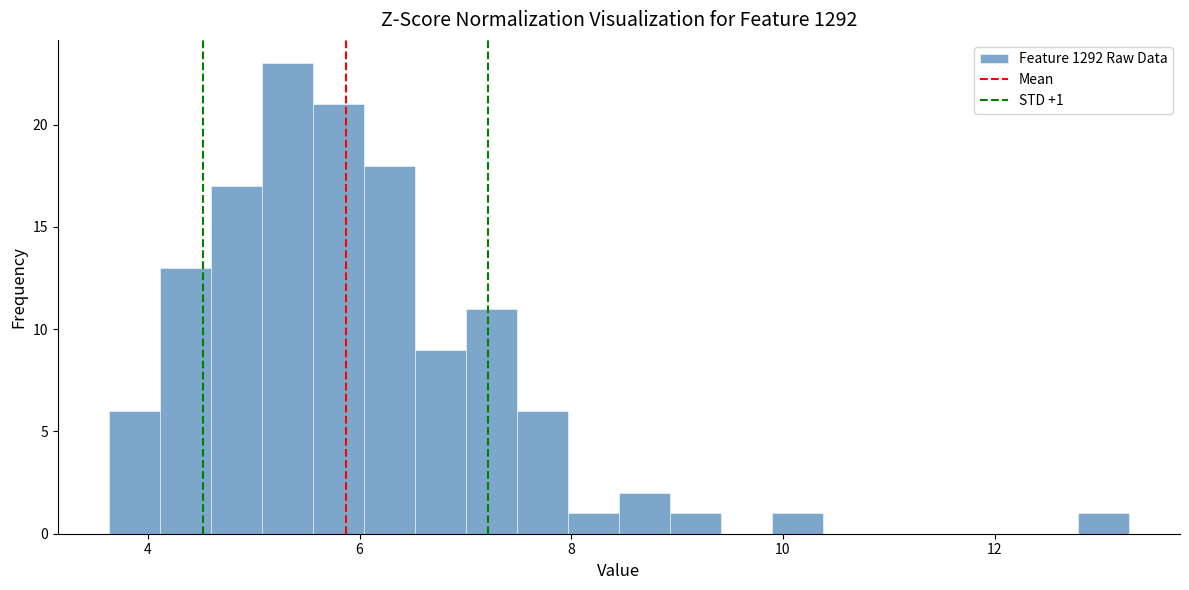

Read against the x-axis, roughly where is the centre of the tallest bar?

5.4